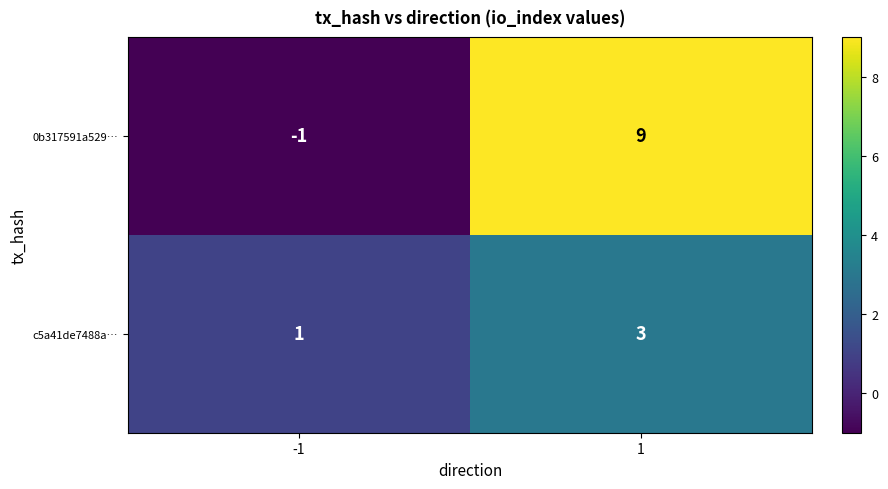

At which category is the sum across all series the highest?

1